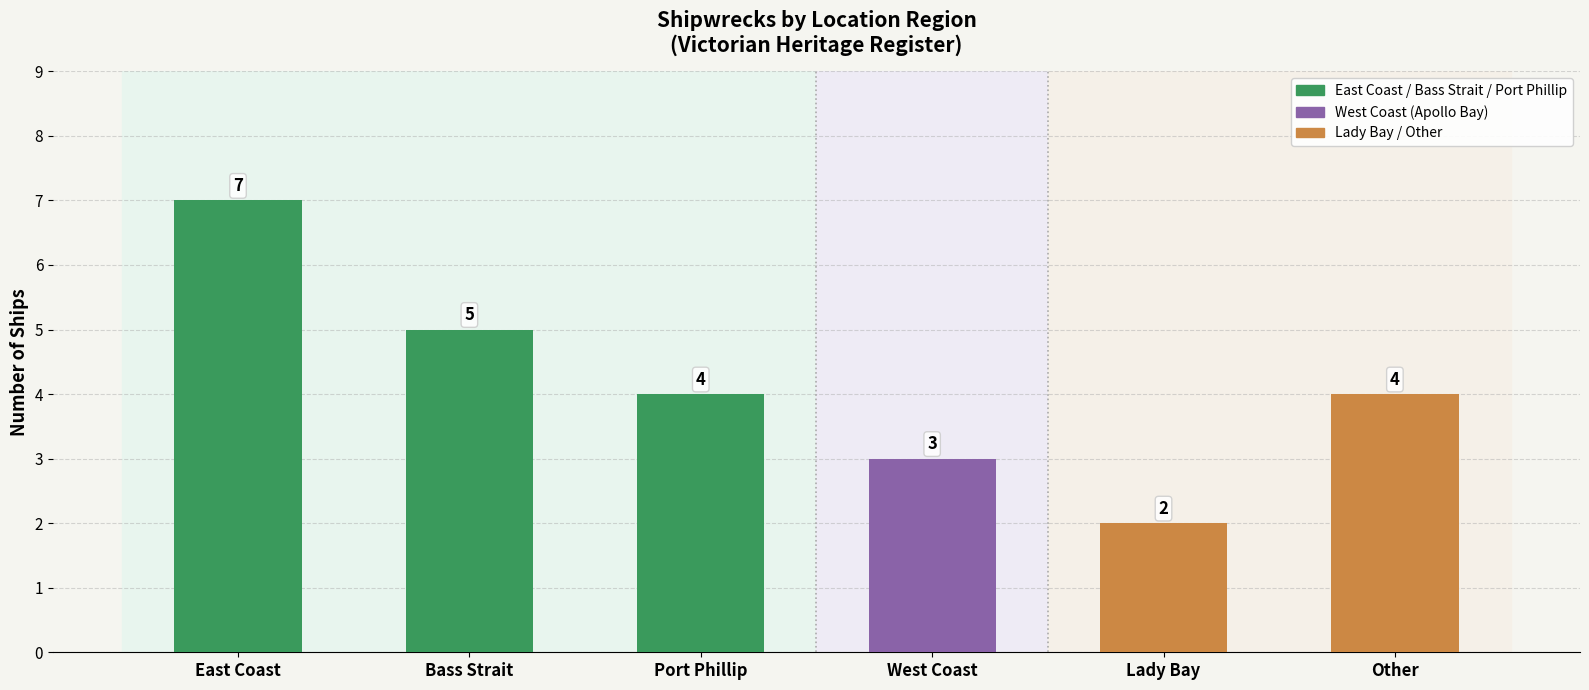

Which label corresponds to the largest value in the chart?

East Coast